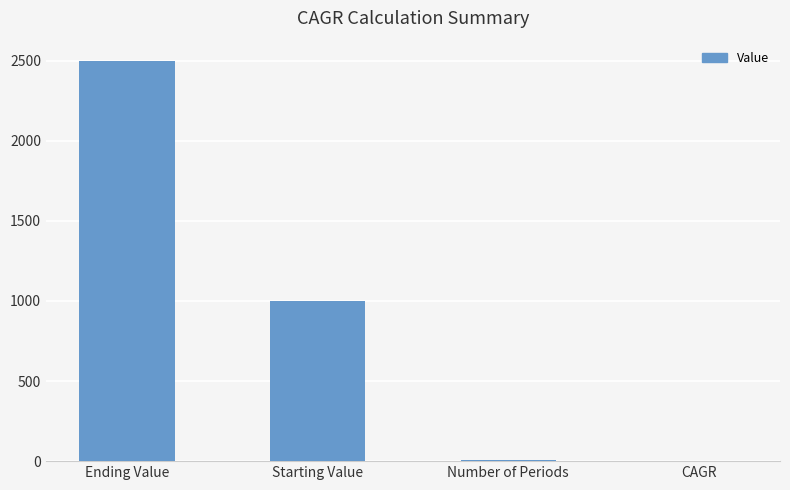

How many data points does each series have?

4